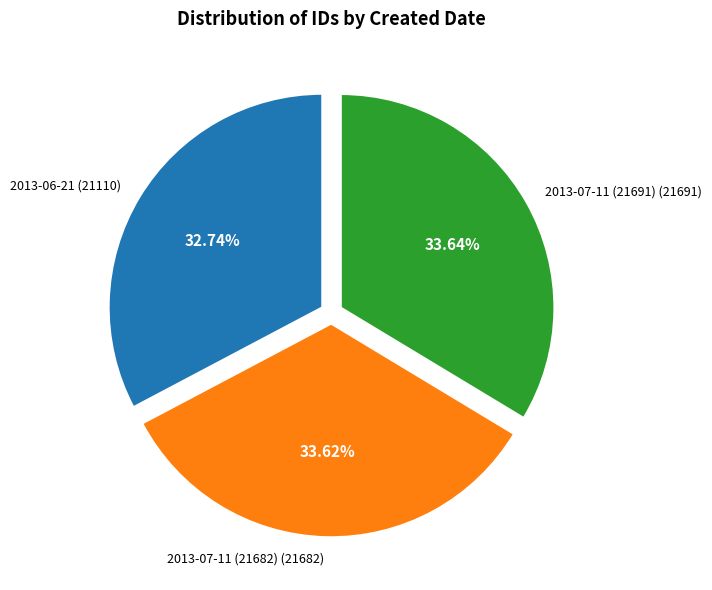

Does any single category account for the majority?

No